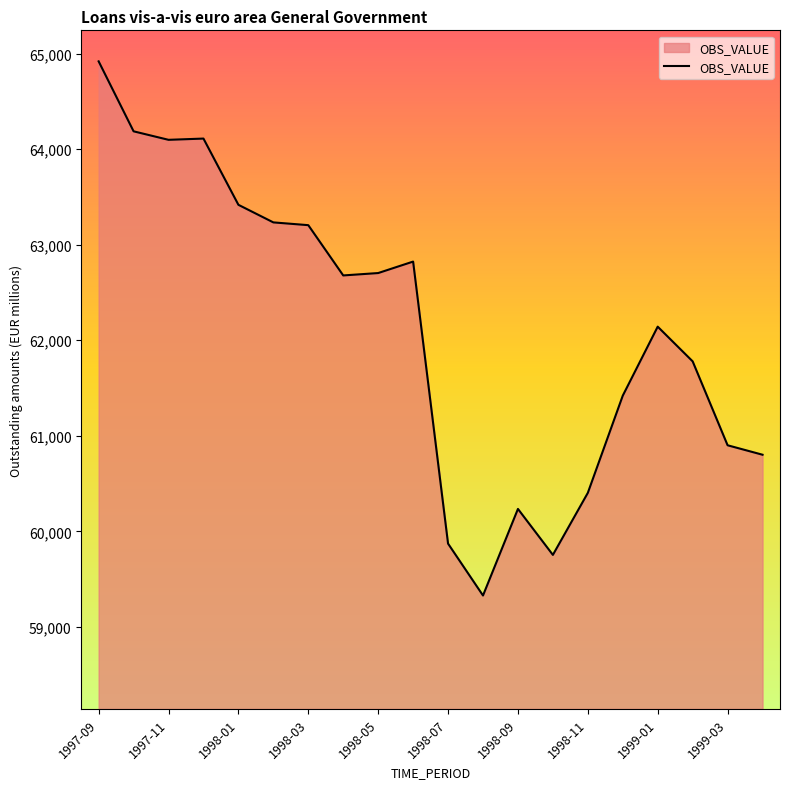

True or false: the data has more than 0 interior local peaks.

True